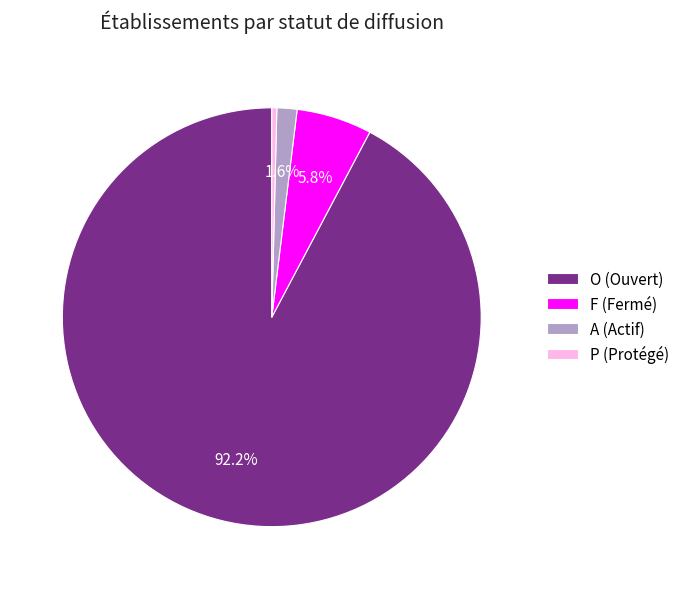

What is the ratio of the value at A to the value at P?

4.0